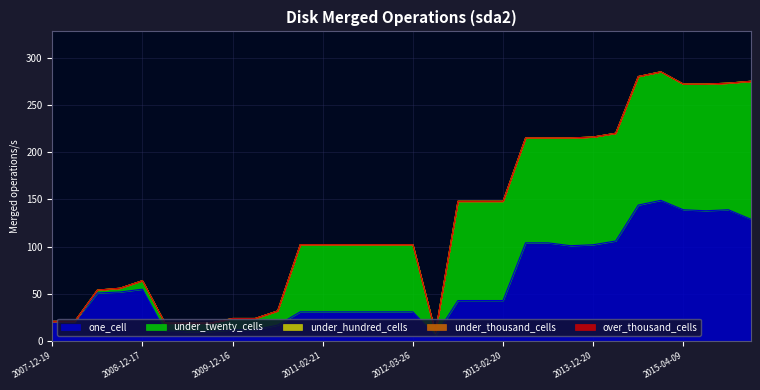

How many values in the one_cell series exceed 43?

14